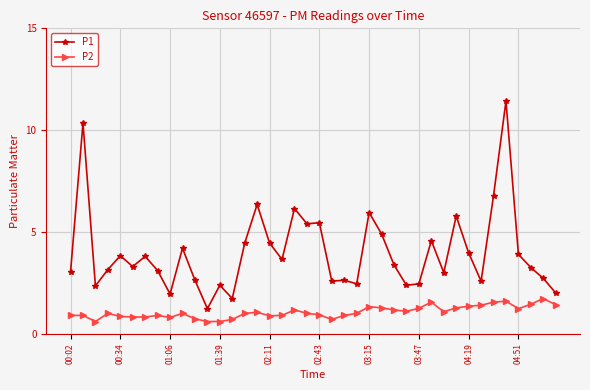

What is the smallest value displayed?

0.6